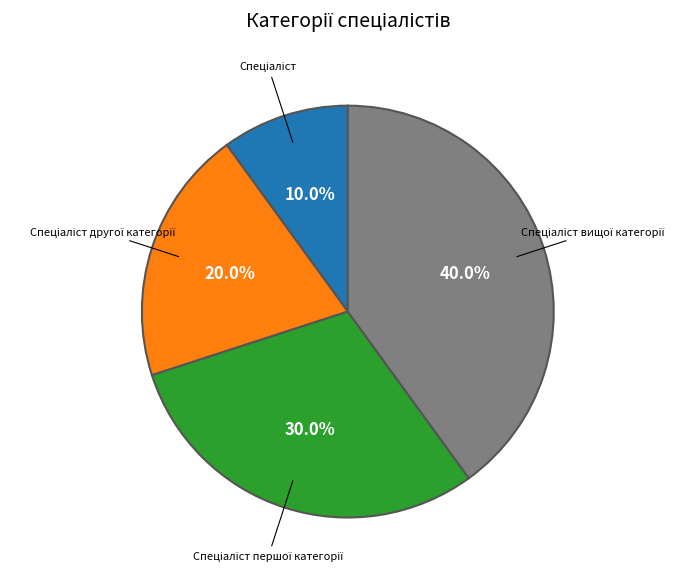

Is there any slice that represents more than half of the pie?

No